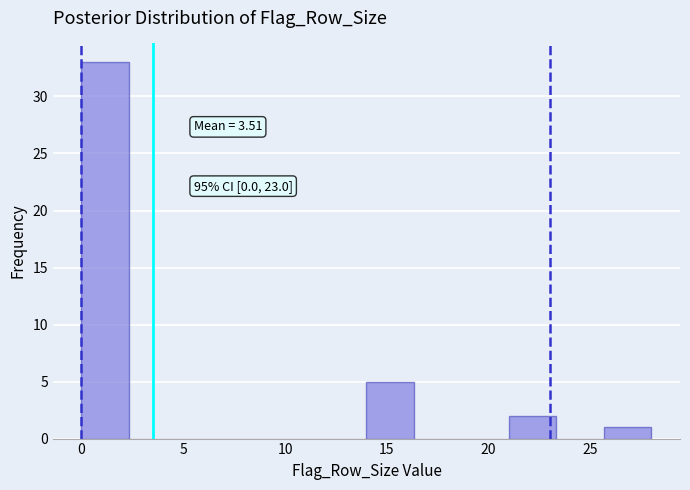

Over which range of the x-axis is the bar tallest?

0.0 to 2.5